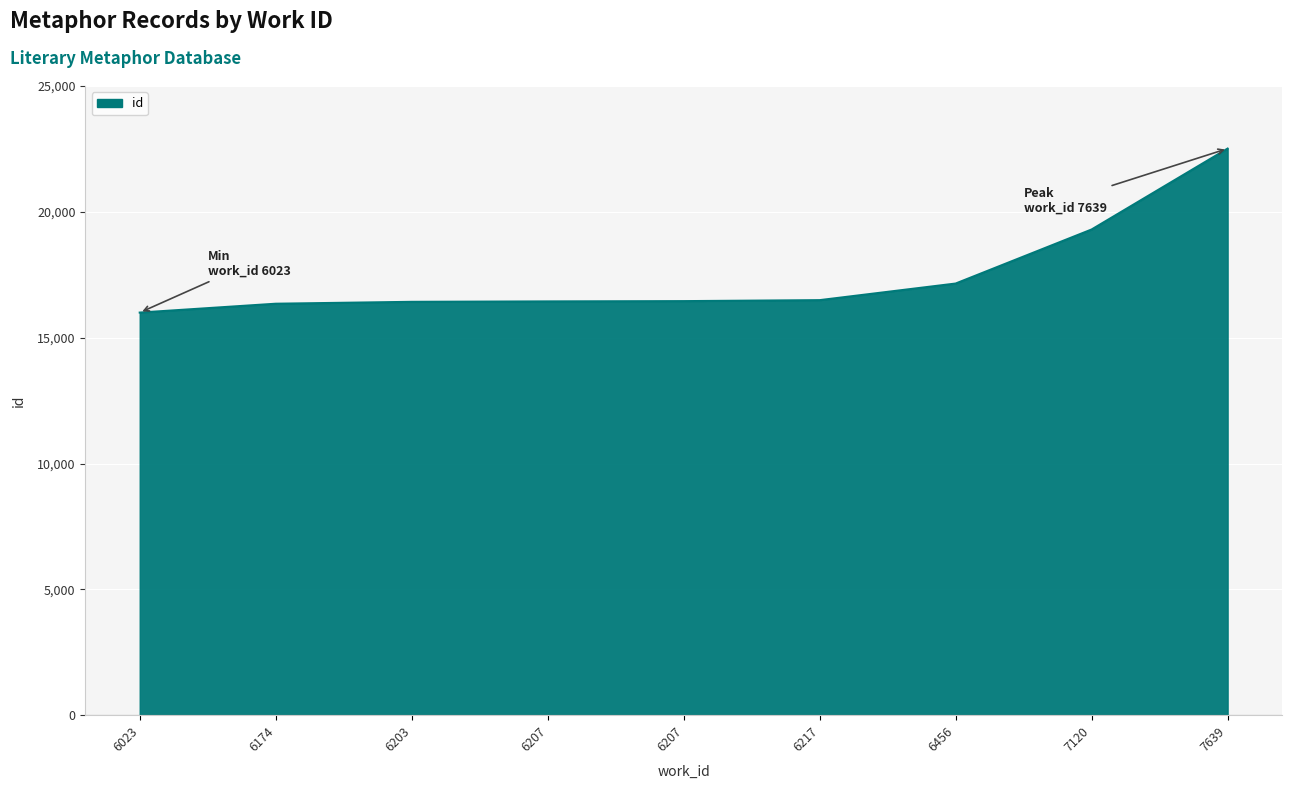

Between 6217 and 7639, which is larger?

7639